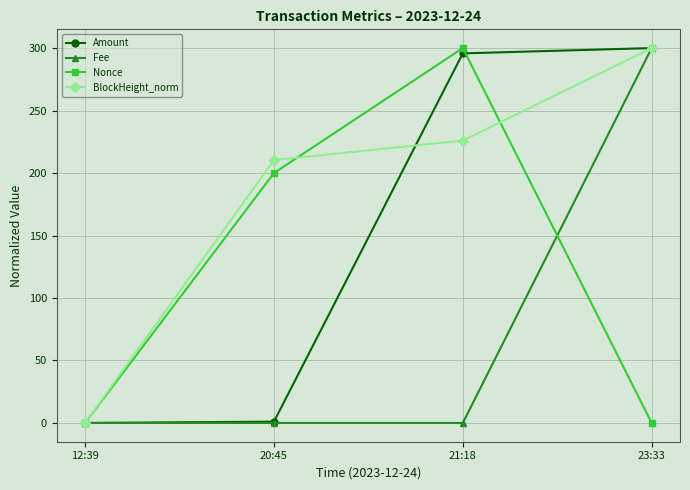

Which series has the largest total across all categories?

BlockHeight_norm